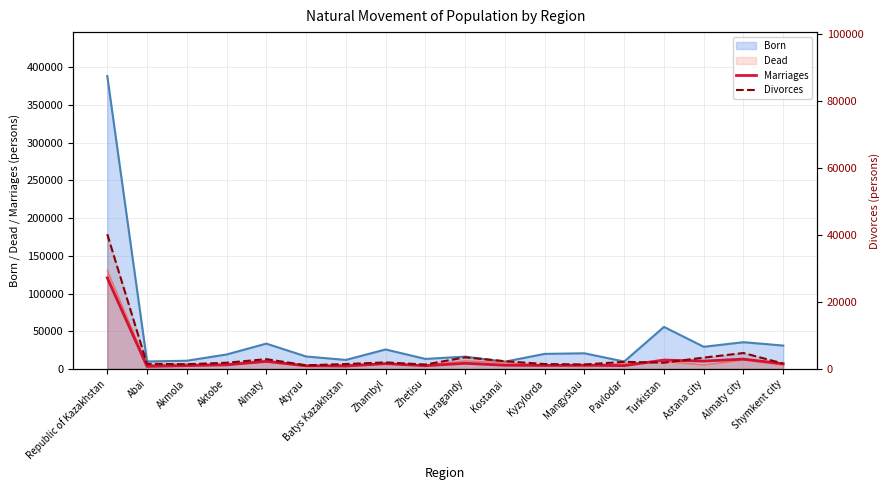

What is the spread (max minus min) of values at Mangystau?

3668